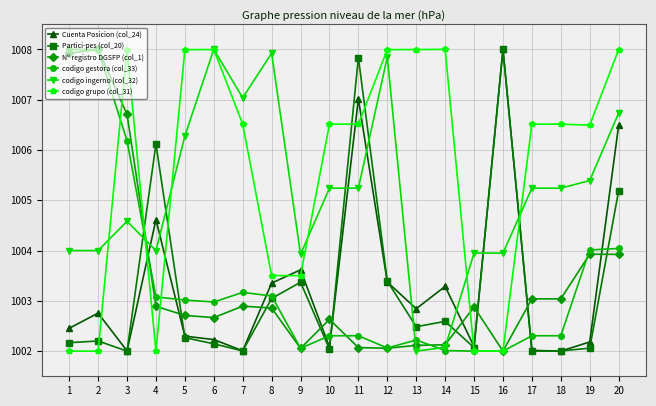

True or false: Cuenta Posicion (col_24) has more than 1 interior local peaks.

True